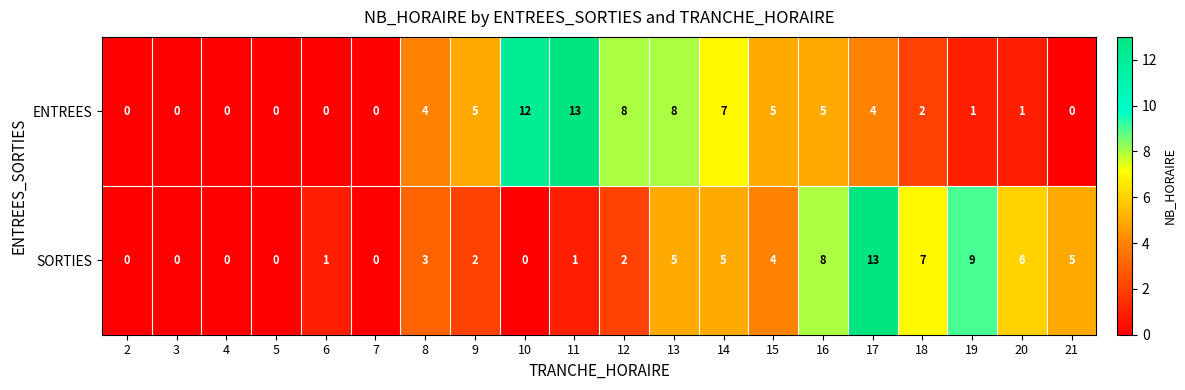

At 6, list the series in order from smallest to largest.

ENTREES, SORTIES